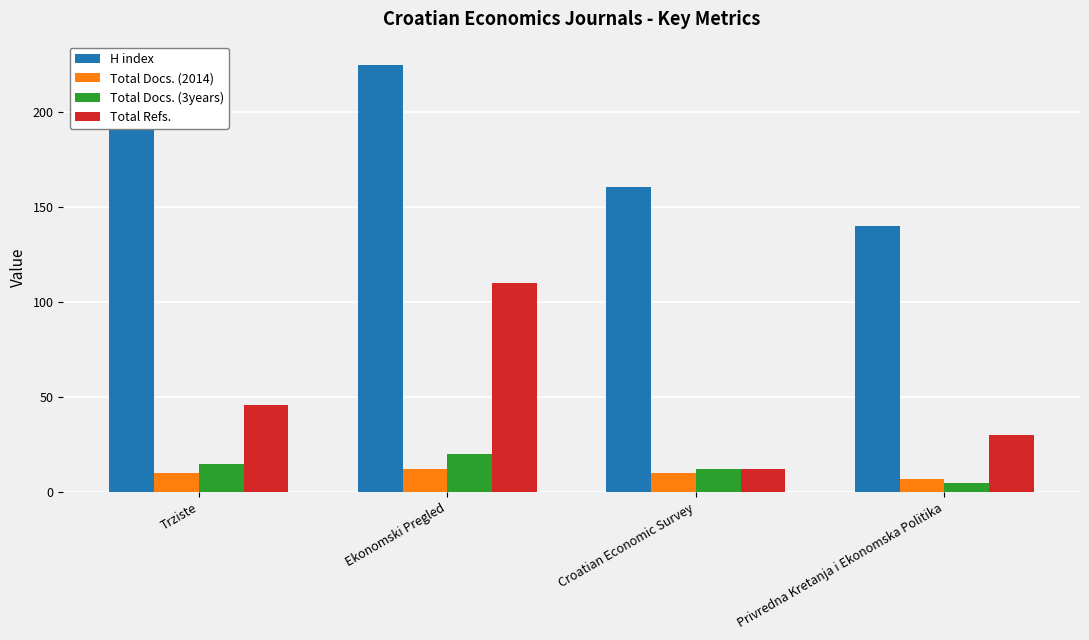

Count the number of data series in this chart.

4